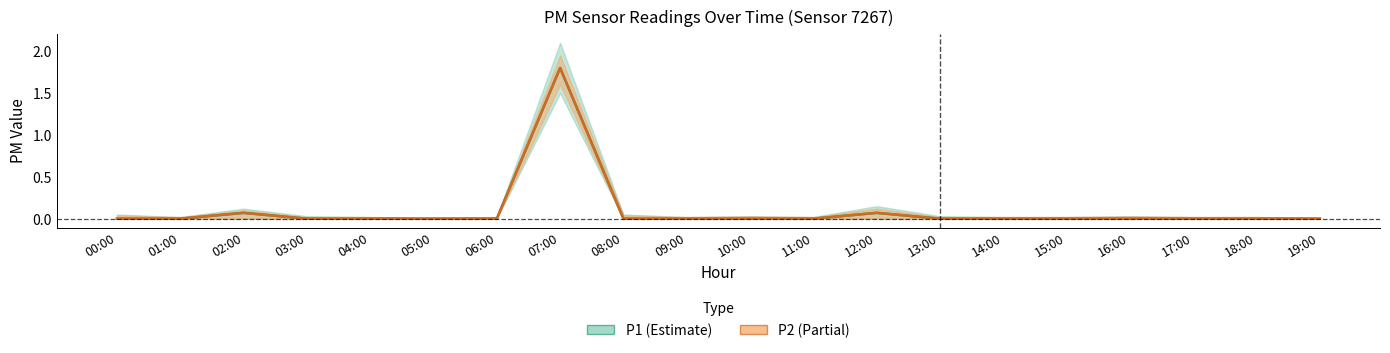

List the series in order of their peak value, highest first.

P1, P2